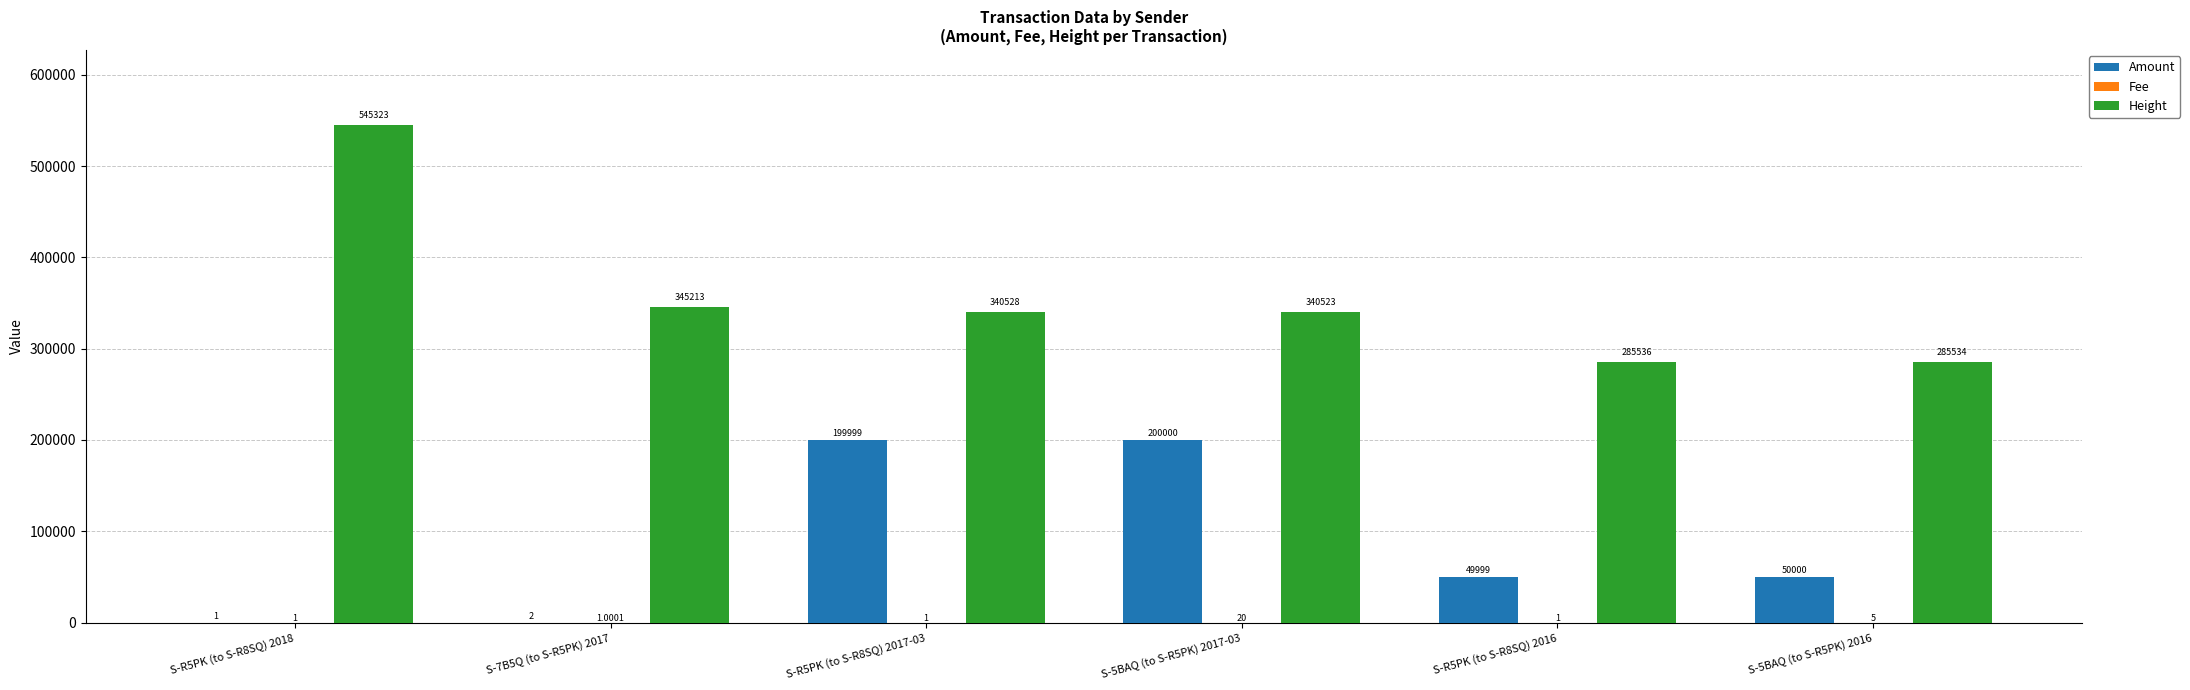

What is the difference between the Amount values at S-R5PK (to S-R8SQ) 2018 and S-7B5Q (to S-R5PK) 2017?

1.0